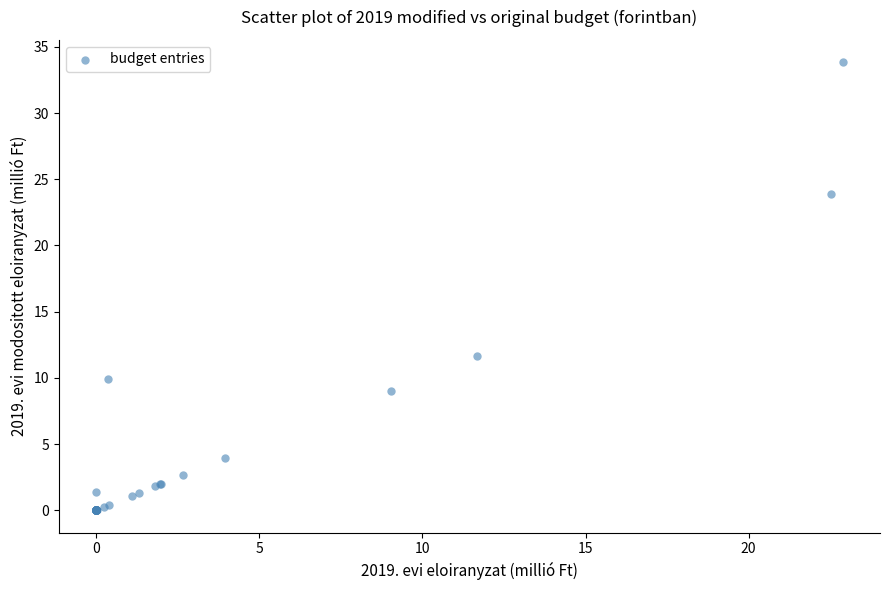

What Y value in the scatter plot is closest to 16?

11.7